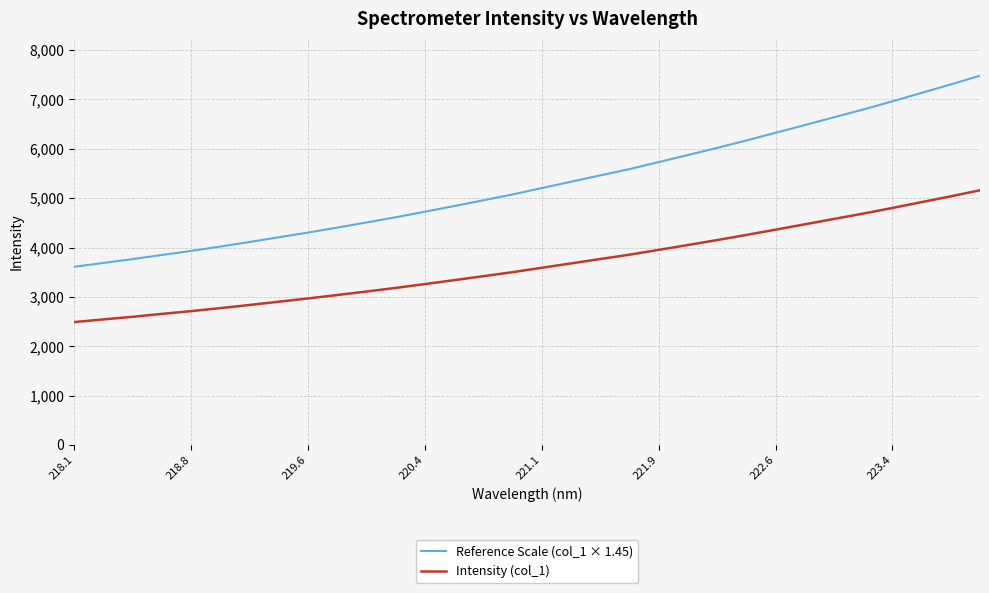

What is the difference between the maximum and minimum values in the Intensity (col_1) series?

2671.1